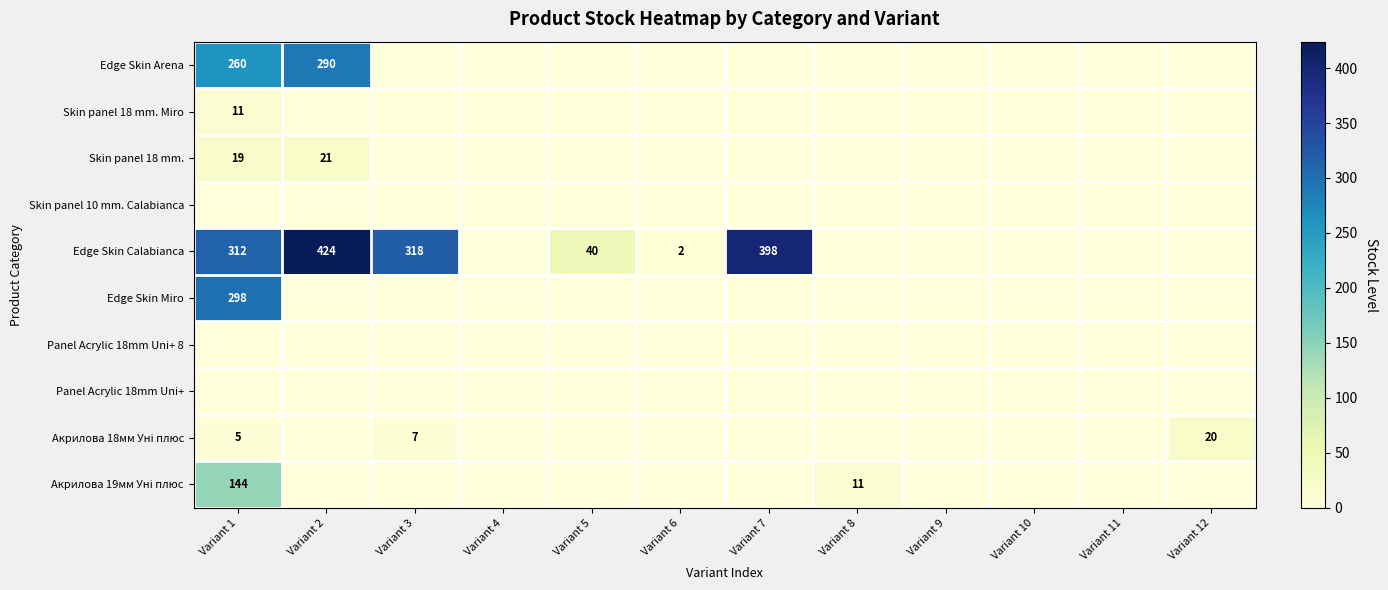

At which label does Edge Skin Arena reach its minimum?

Variant 3